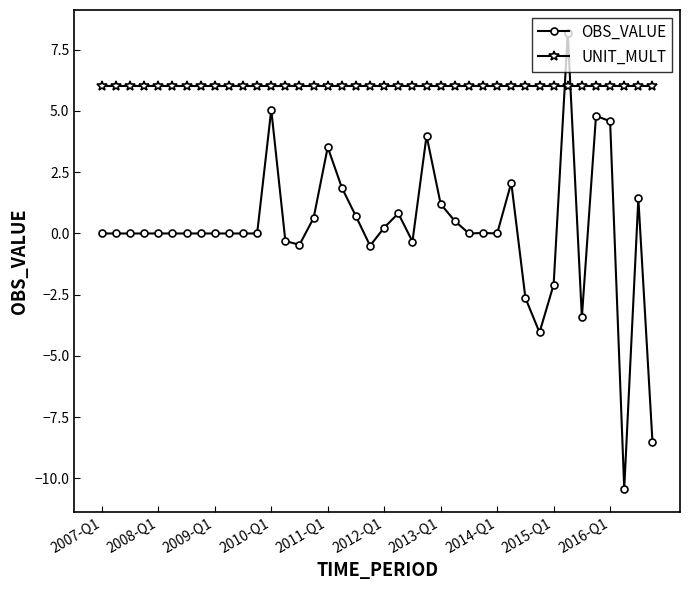

How many data points does each series have?

40